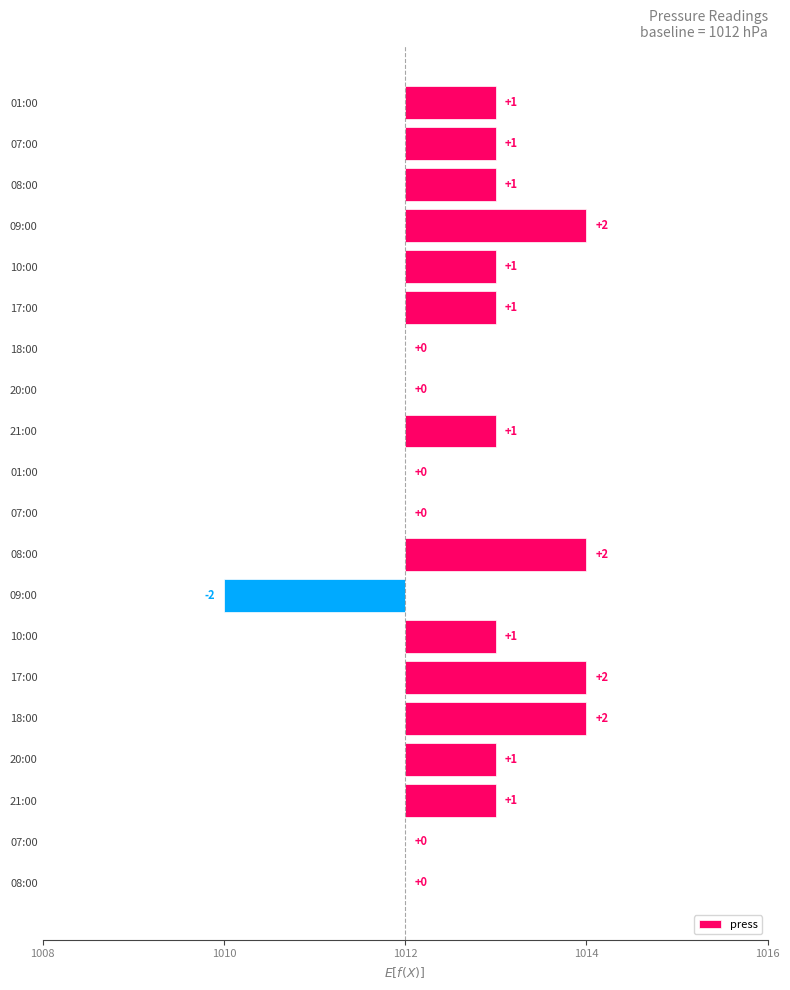

Reading left to right, extract all data points from this chart.

1	1	1	2	1	1	0	0	1	0	0	2	-2	1	2	2	1	1	0	0